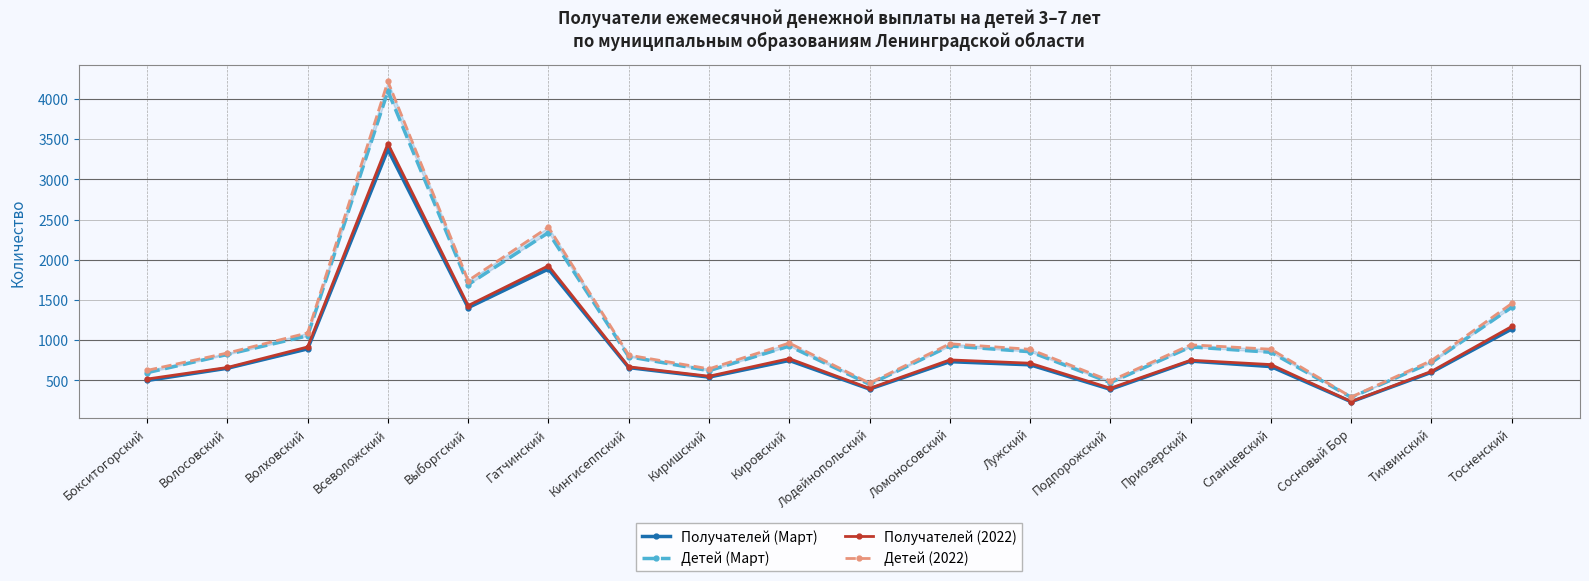

What value does the Получателей (2022) series have at Киришский, to the nearest 10?

550